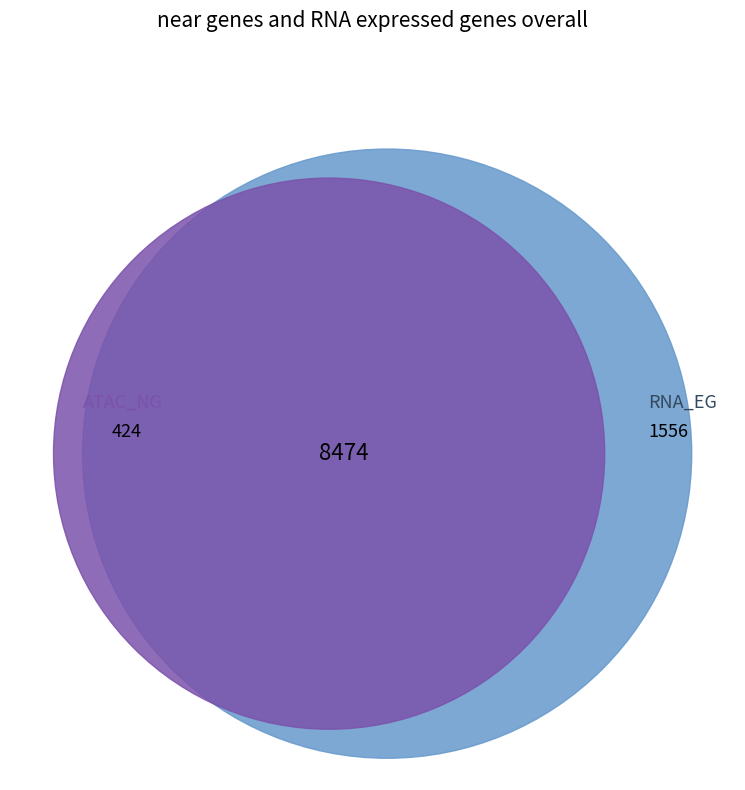

Do 14 and 27 together represent more than half of the pie?

No